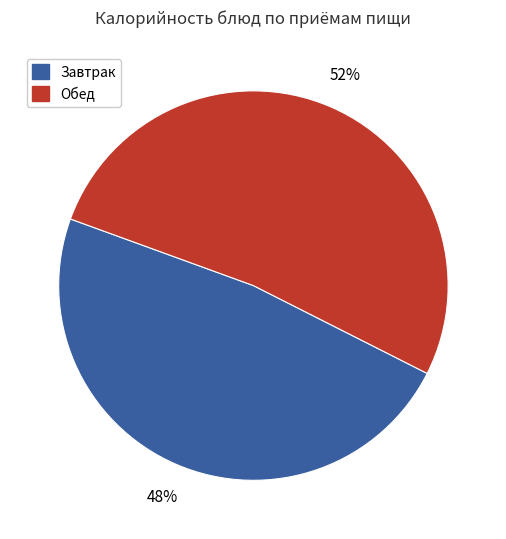

How many segments does this pie chart have?

2